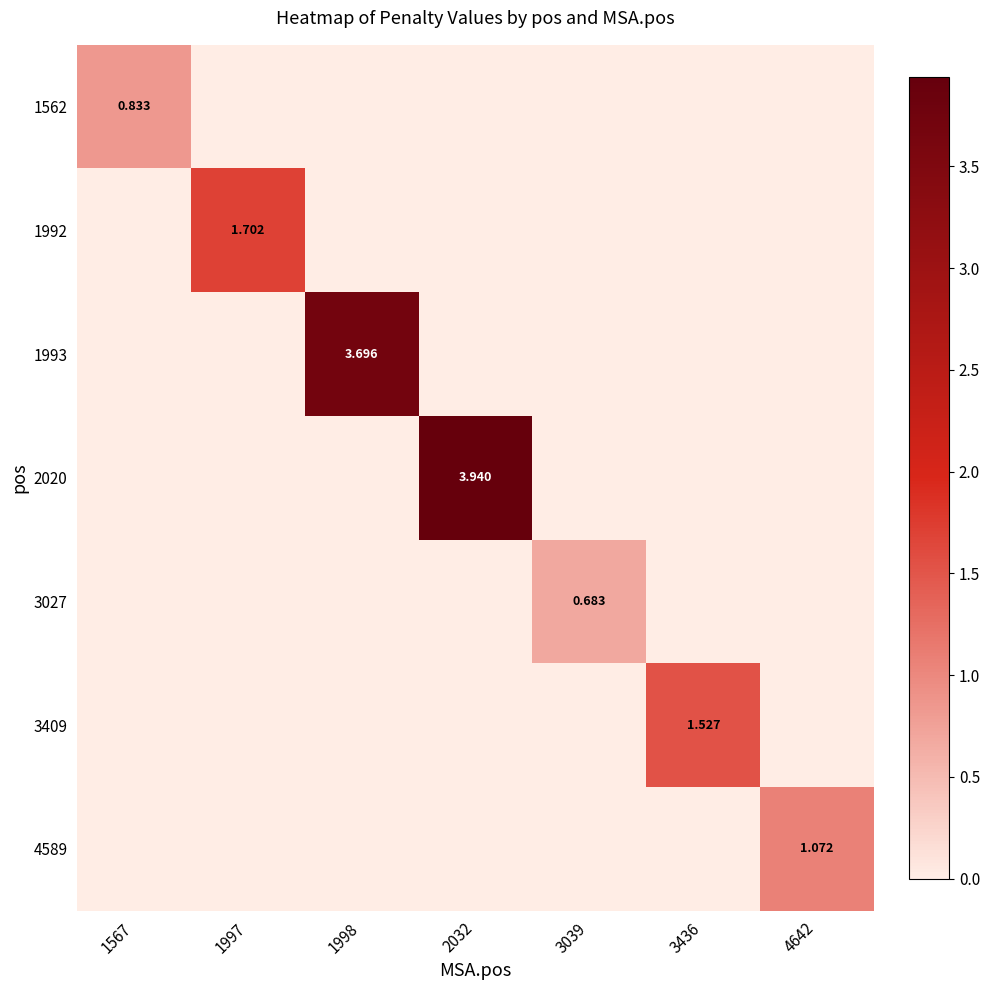

How many categories are shown in the chart?

7